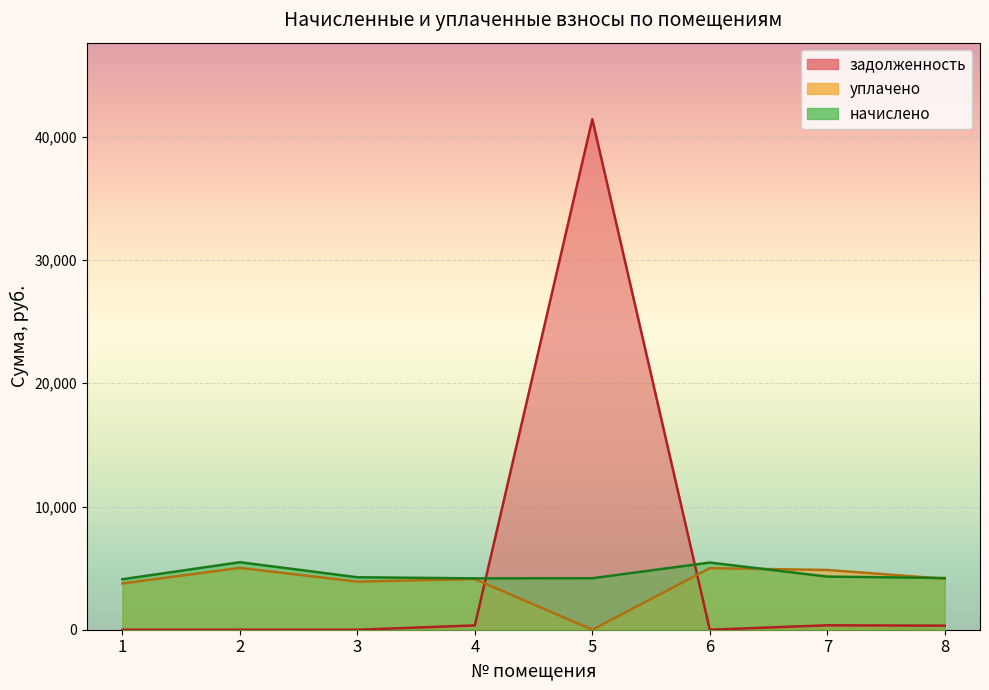

How many data points in уплачено are less than 4136?

4